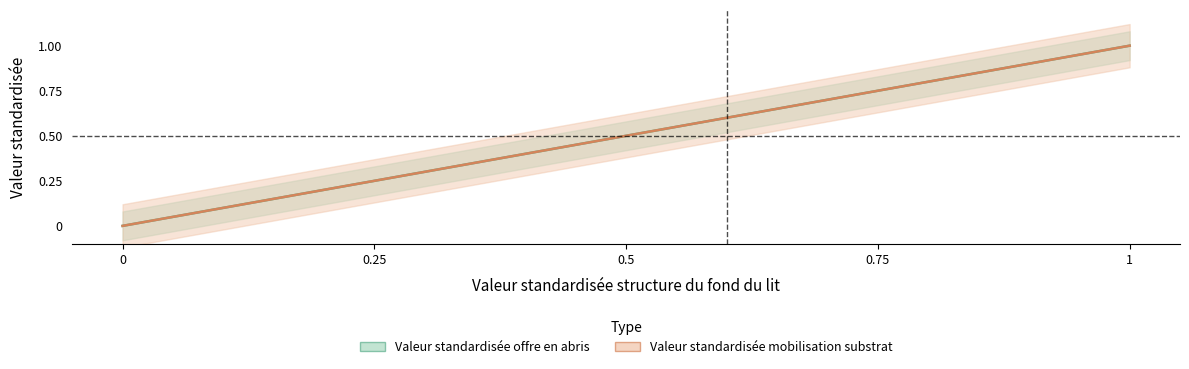

Reading left to right, list all the values displayed in this chart.

Valeur standardisée offre en abris: 0.0	0.2	0.5	0.8	1.0
Valeur standardisée mobilisation substrat: 0.0	0.2	0.5	0.8	1.0